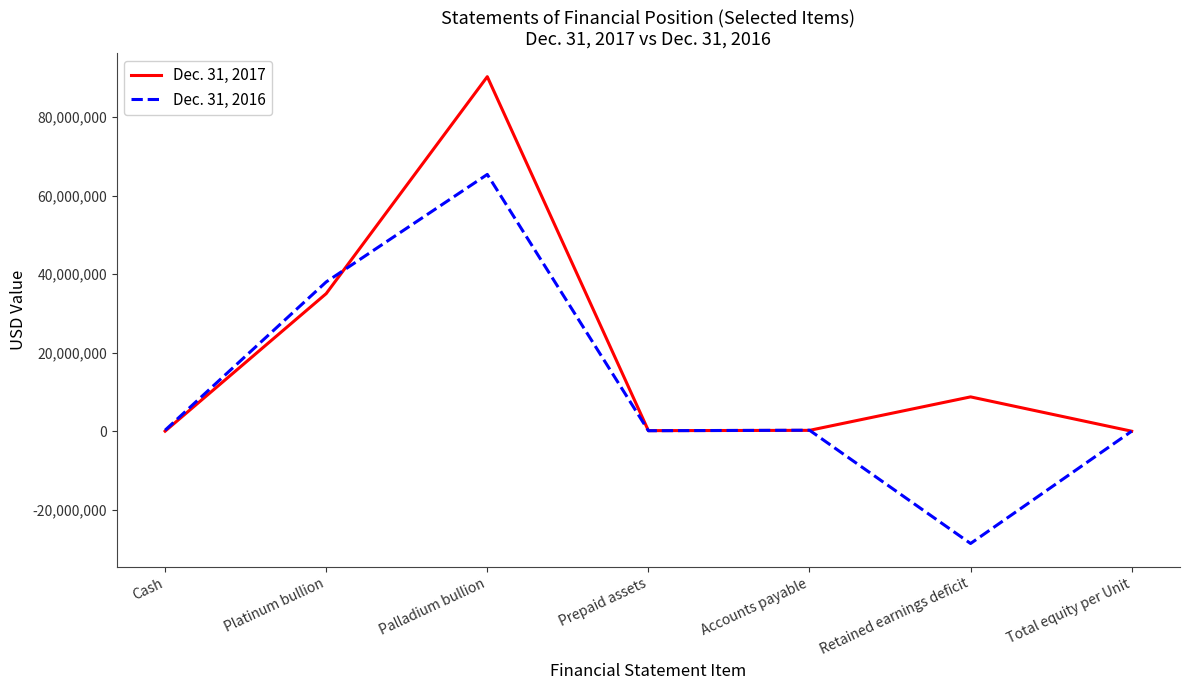

Is it true that Dec. 31, 2016 equals -28592427.0 at Retained earnings deficit?

True